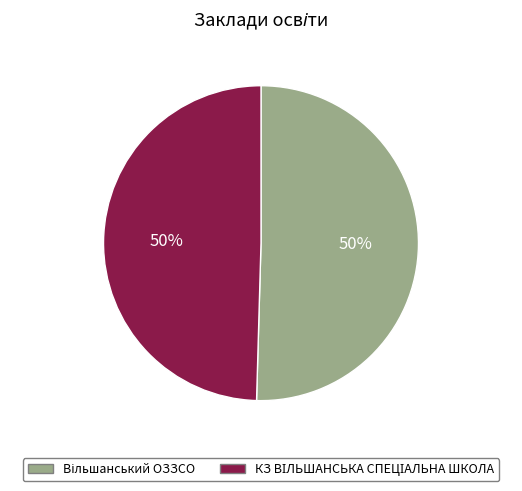

To the nearest percent, what is the average slice percentage?

50%